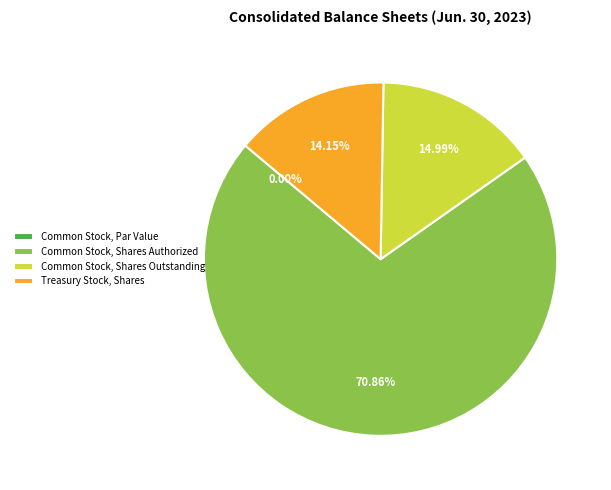

Which has a higher value, Treasury Stock, Shares or Common Stock, Shares Outstanding?

Common Stock, Shares Outstanding